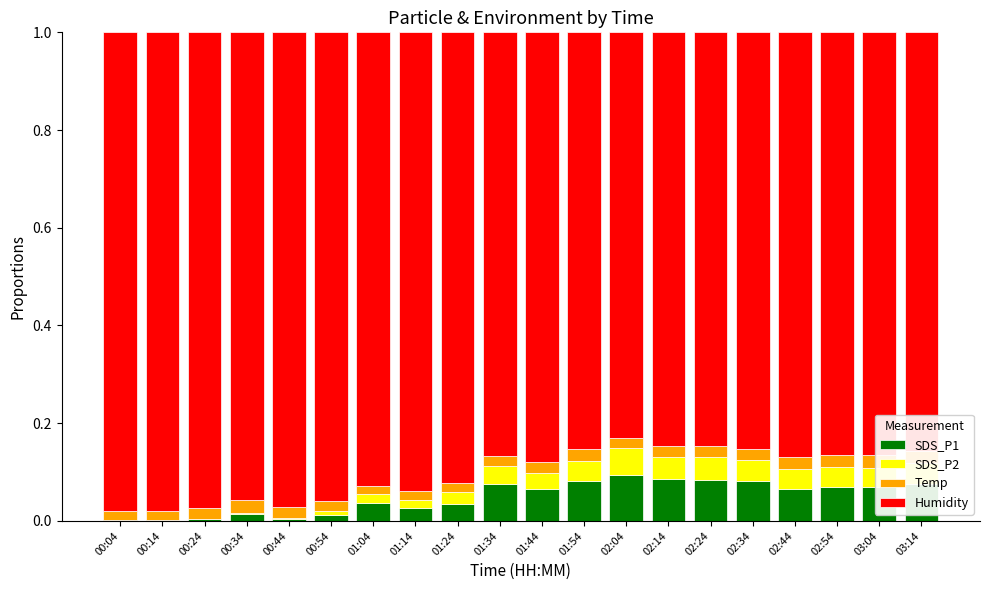

Which has a higher value, 02:54 or 01:04?

02:54